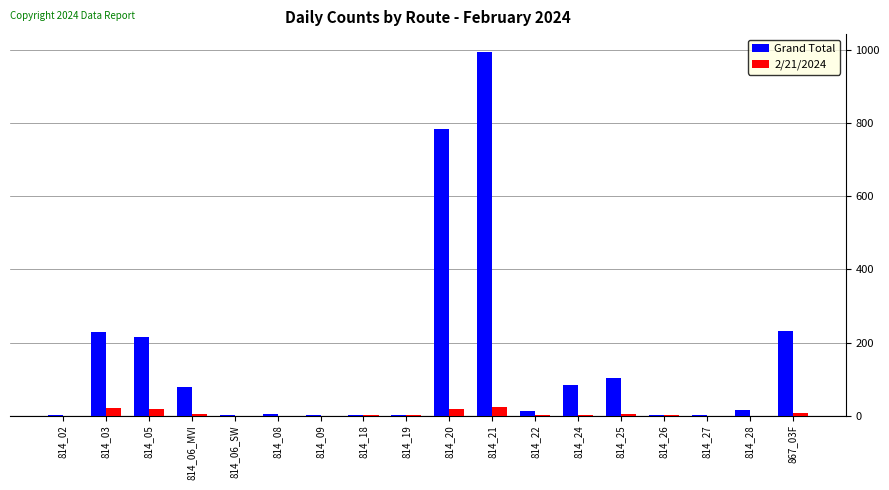

At which category is the sum across all series the highest?

814_21